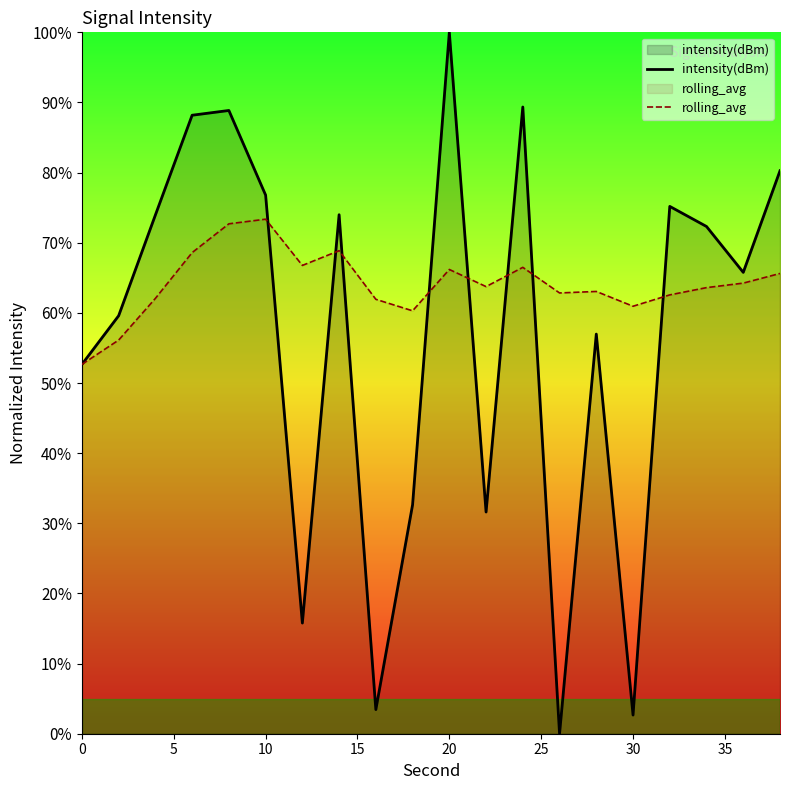

What is the maximum value for intensity(dBm)?

100.0